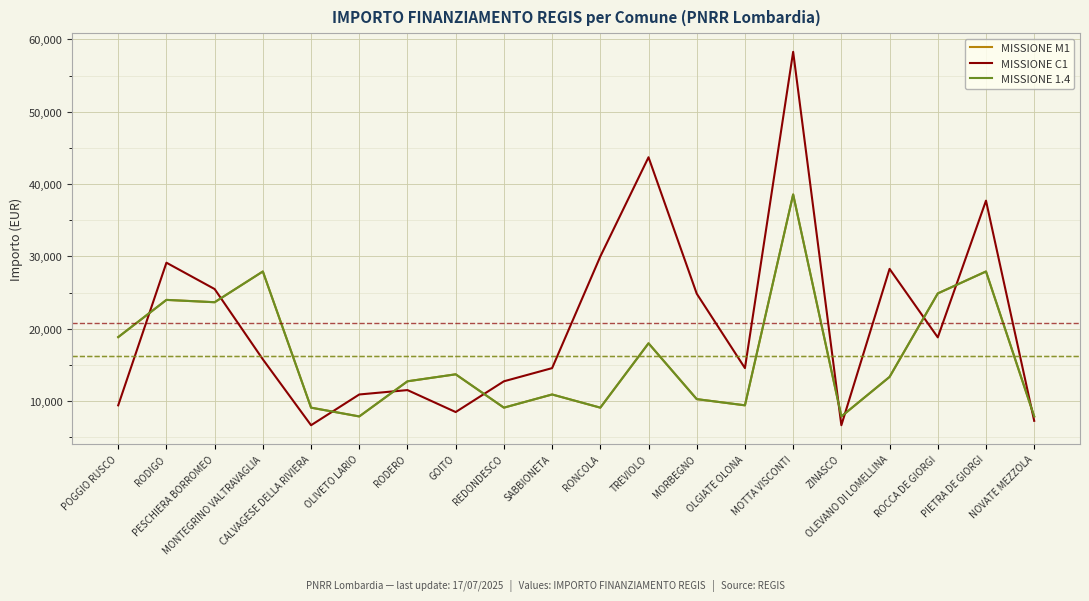

Which has a higher value, MORBEGNO or POGGIO RUSCO?

POGGIO RUSCO